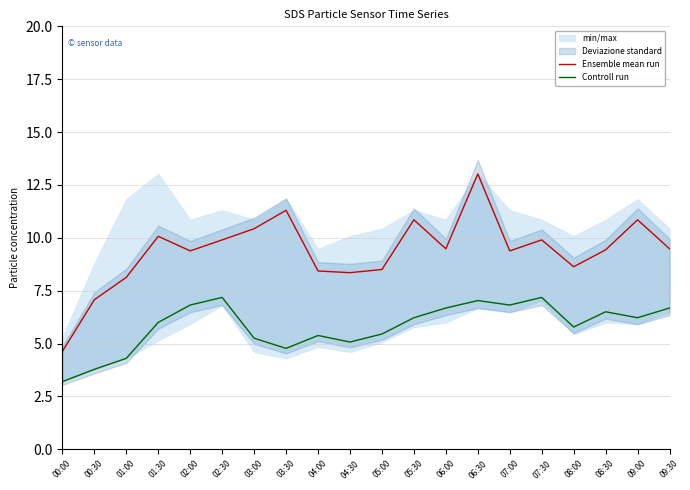

Reading left to right, list all the values displayed in this chart.

Ensemble mean run: 00:00=4.6	00:30=7.1	01:00=8.1	01:30=10.1	02:00=9.4	02:30=9.9	03:00=10.4	03:30=11.3	04:00=8.4	04:30=8.3	05:00=8.5	05:30=10.8	06:00=9.5	06:30=13.0	07:00=9.4	07:30=9.9	08:00=8.6	08:30=9.4	09:00=10.8	09:30=9.5
Controll run: 00:00=3.2	00:30=3.8	01:00=4.3	01:30=6.0	02:00=6.8	02:30=7.2	03:00=5.2	03:30=4.8	04:00=5.4	04:30=5.1	05:00=5.5	05:30=6.2	06:00=6.7	06:30=7.0	07:00=6.8	07:30=7.2	08:00=5.8	08:30=6.5	09:00=6.2	09:30=6.7